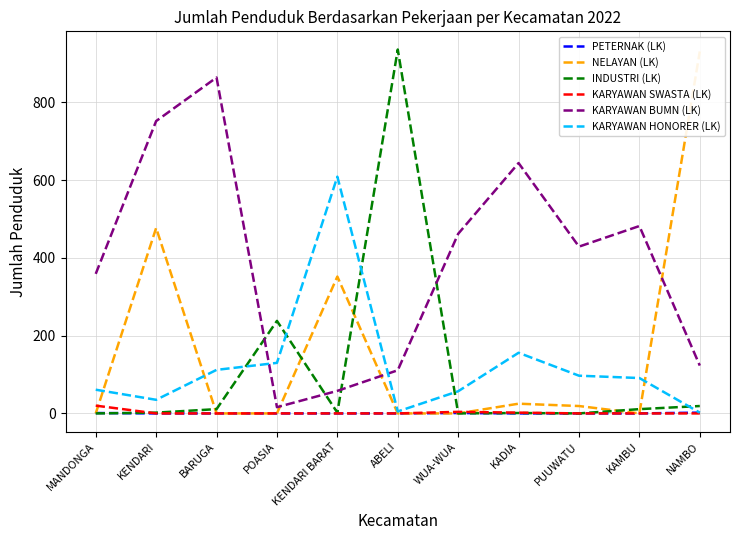

What position from the left is ABELI?

6